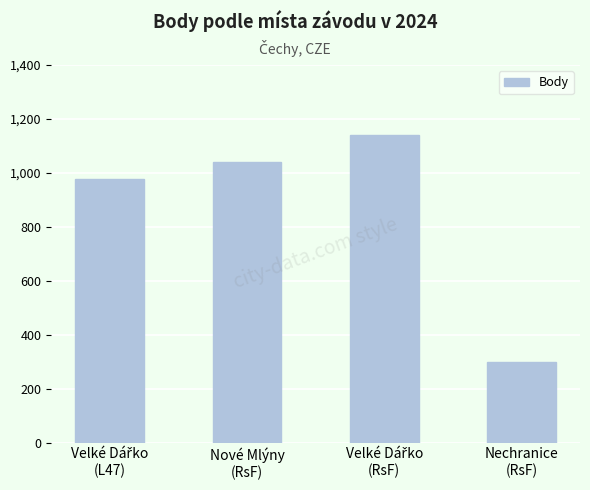

Approximately how many times larger is the value at Nové Mlýny
(RsF) compared to Nechranice
(RsF)?

3.5